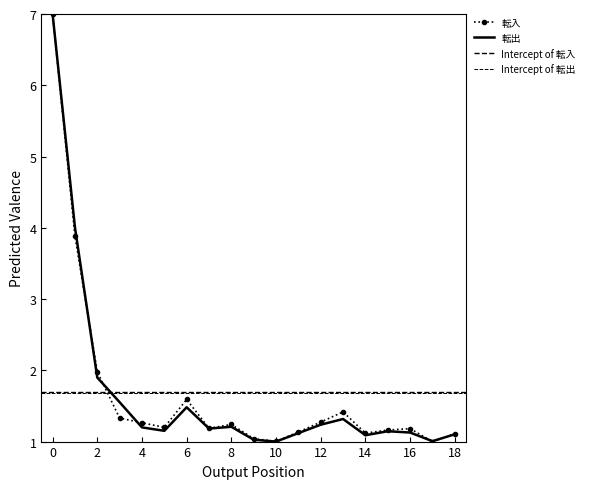

Rank the series by their average value, from highest to lowest.

転入, 転出